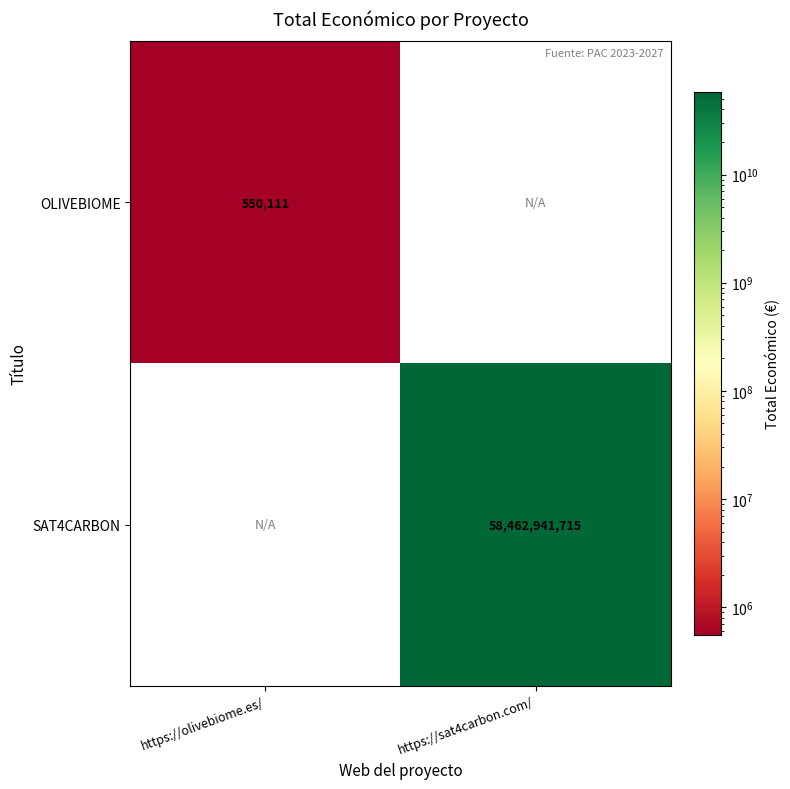

True or false: SAT4CARBON has a value of 86071932788 at https://sat4carbon.com/.

False